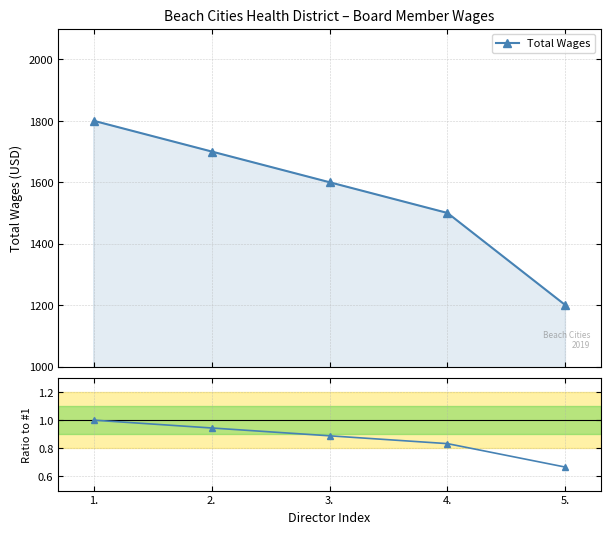

Which category has the highest value in the Ratio to Director 1 series?

1.